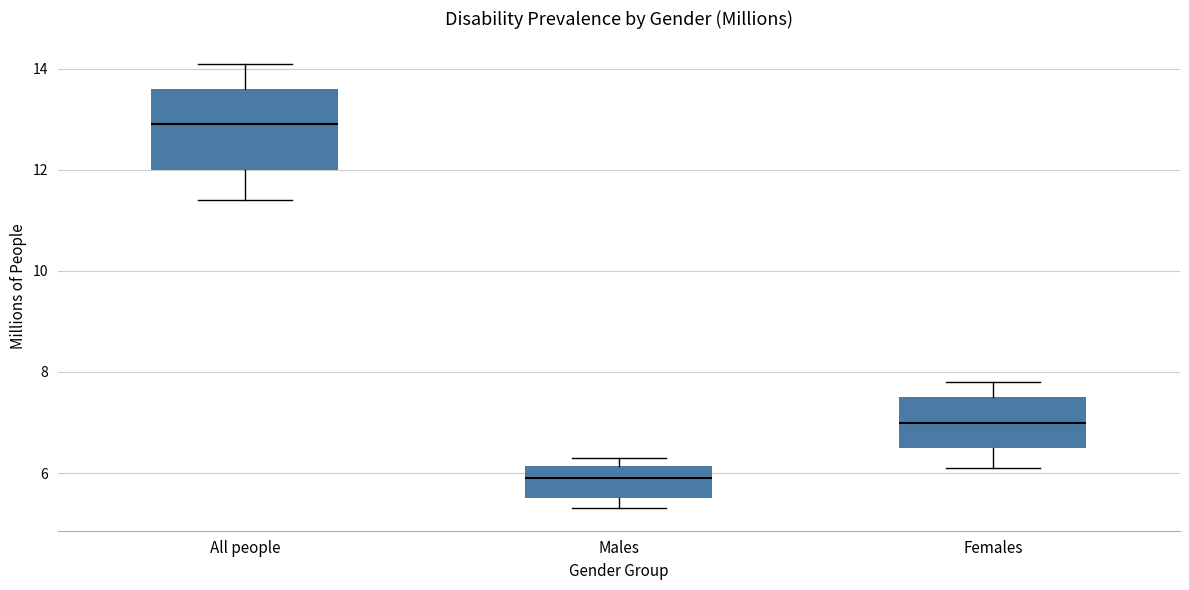

Reading left to right, transcribe this box plot: for each box, give where its median line is, the range the box spans, and where its two whiskers end, as read against the y-axis. The values are not printed on the chart, so give them approximately, as read against the axis.

All people: median 13.0, box 12.0 to 13.6, whiskers 11.4 to 14.2
Males: median 6.0, box 5.6 to 6.2, whiskers 5.4 to 6.4
Females: median 7.0, box 6.6 to 7.6, whiskers 6.2 to 7.8